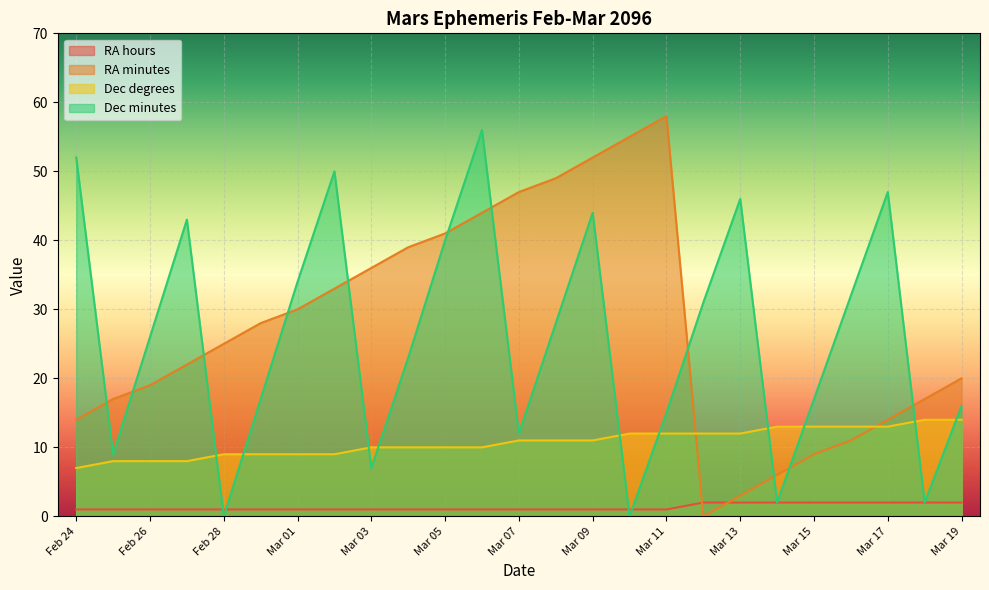

The value of Dec minutes at Mar 16 is 32. True or false?

True